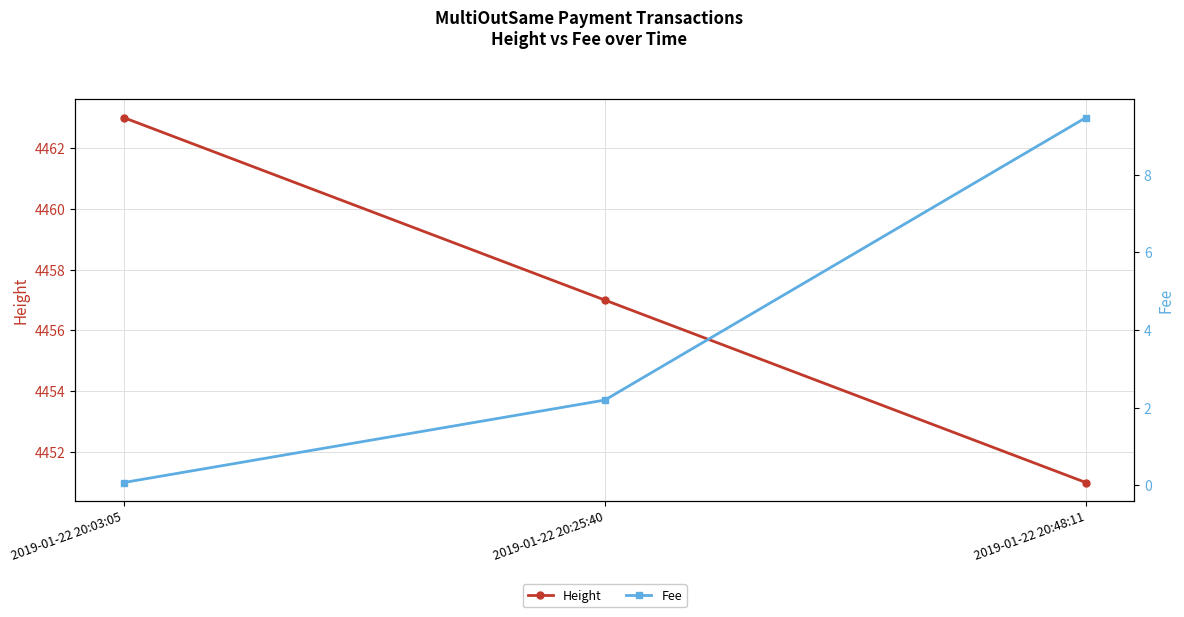

List the series in order of their peak value, highest first.

Height, Fee